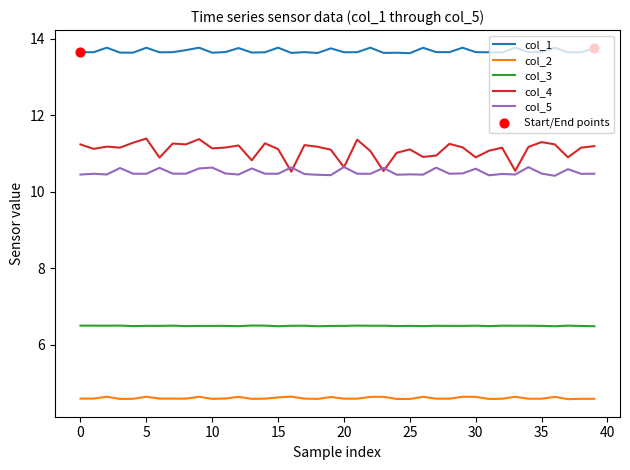

Which series has the largest total across all categories?

col_1